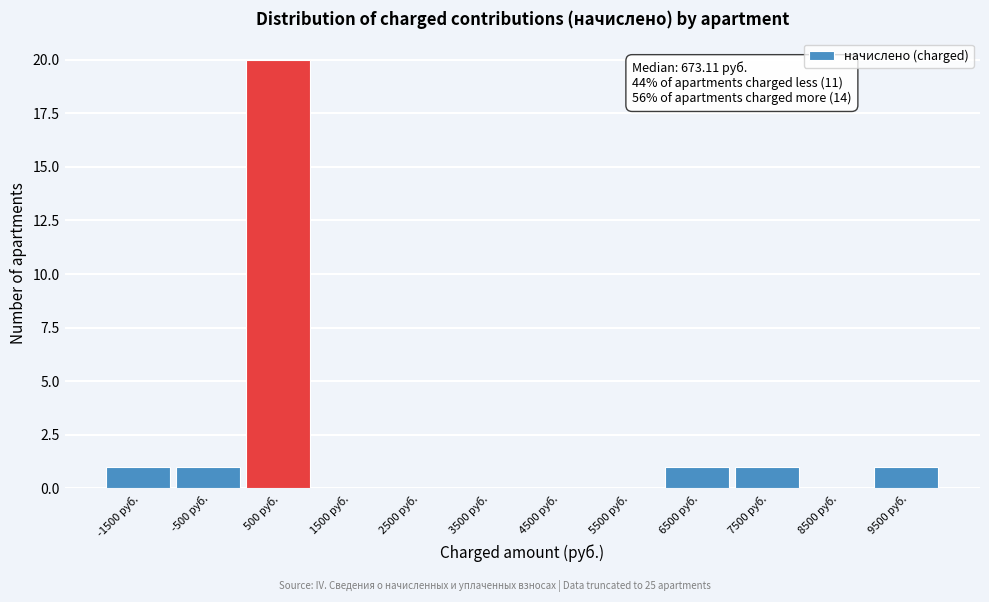

Reading left to right, list all the values displayed in this chart.

-1500 руб.=1	-500 руб.=1	500 руб.=20	1500 руб.=0	2500 руб.=0	3500 руб.=0	4500 руб.=0	5500 руб.=0	6500 руб.=1	7500 руб.=1	8500 руб.=0	9500 руб.=1